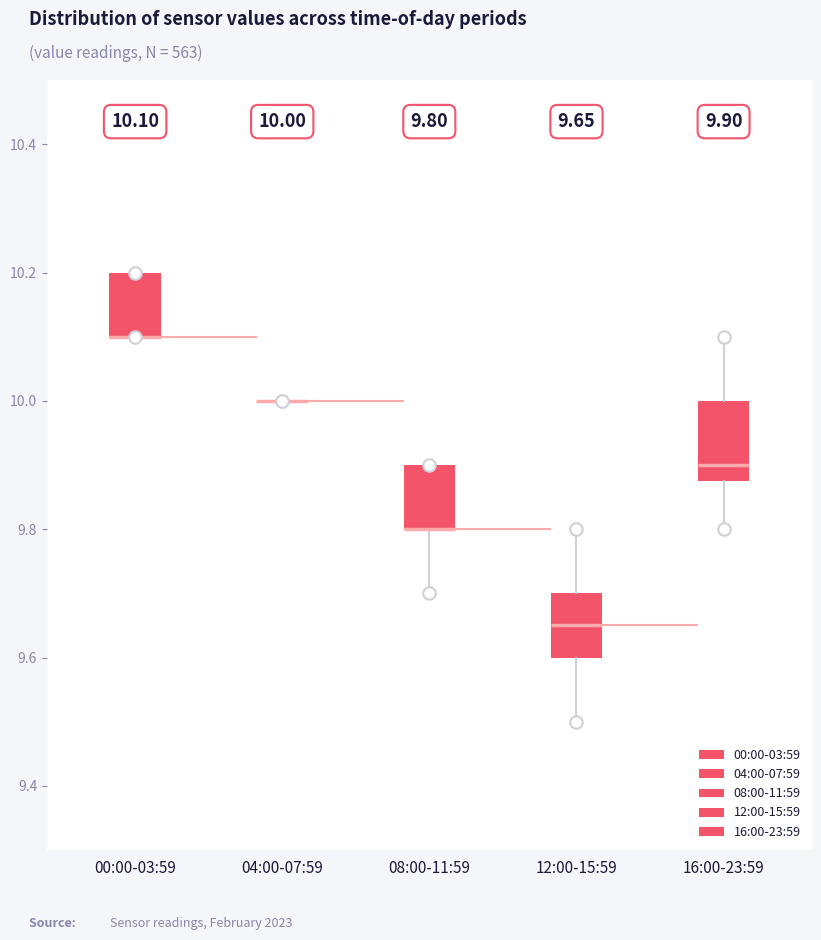

Comparing the boxes themselves (not the whiskers), which one is the tallest?

16:00-23:59